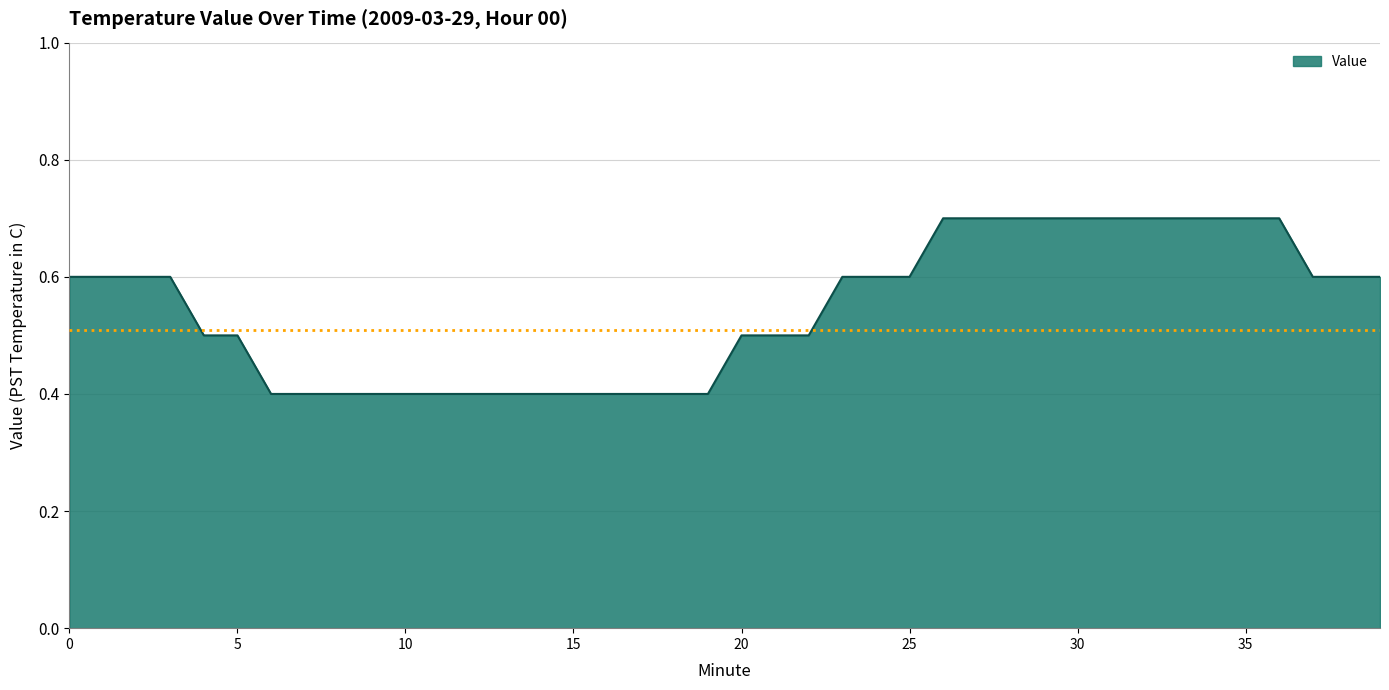

What is the smallest value displayed?

0.4